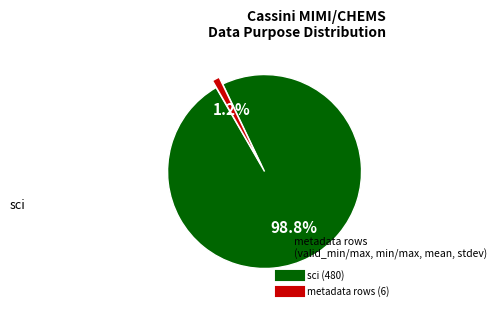

Is there a majority slice in this chart?

Yes